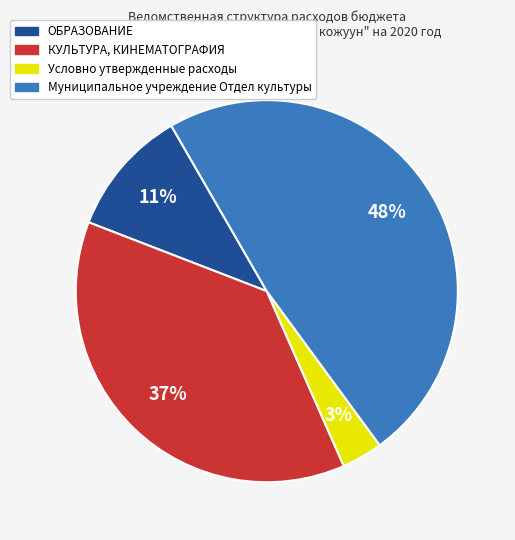

Which has a higher value, Муниципальное учреждение Отдел культуры or ОБРАЗОВАНИЕ?

Муниципальное учреждение Отдел культуры